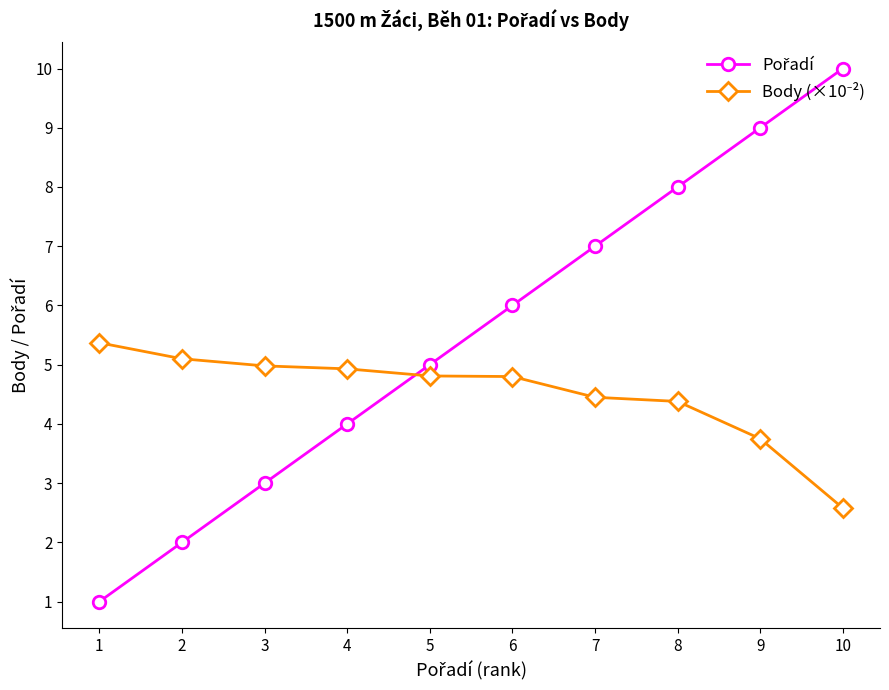

What is the greatest value displayed?

10.0